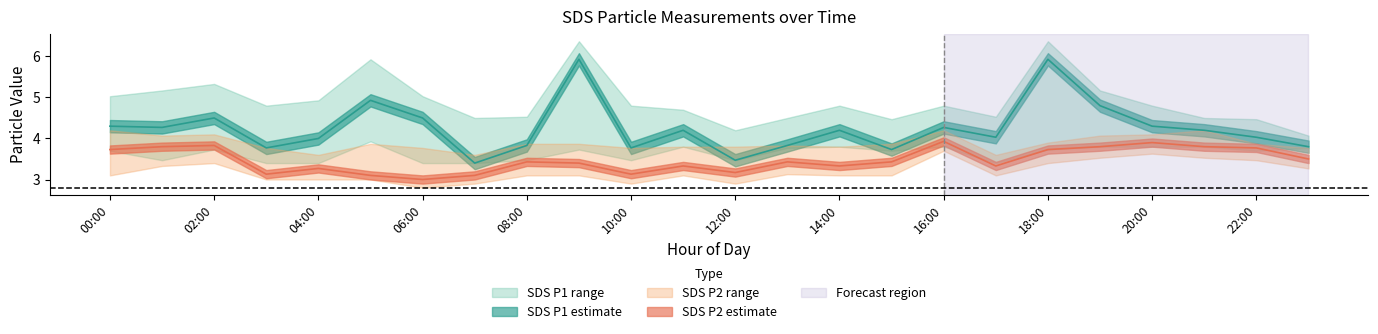

Is the value of SDS_P1_lo at 13:00 greater than the value of SDS_P1_mid at 21:00?

No